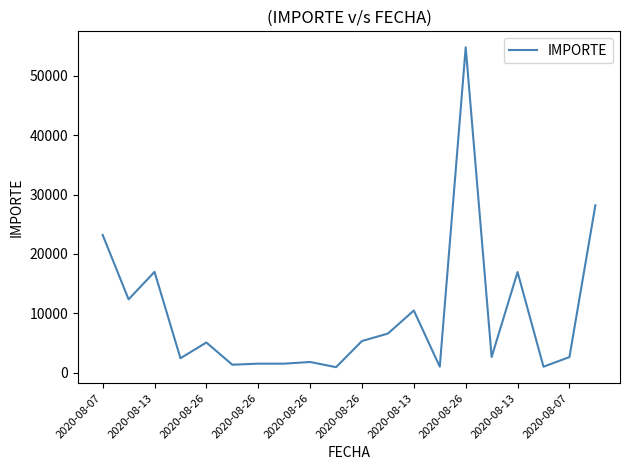

What is the greatest value displayed?

54826.1